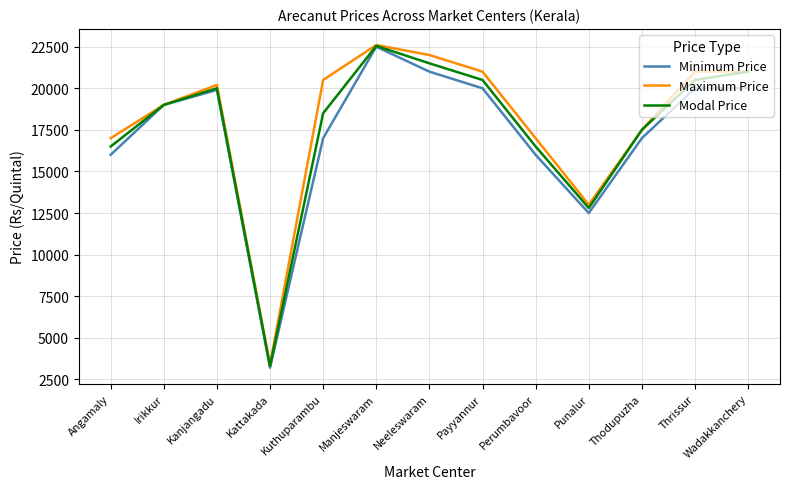

What position from the right is Kuthuparambu?

9